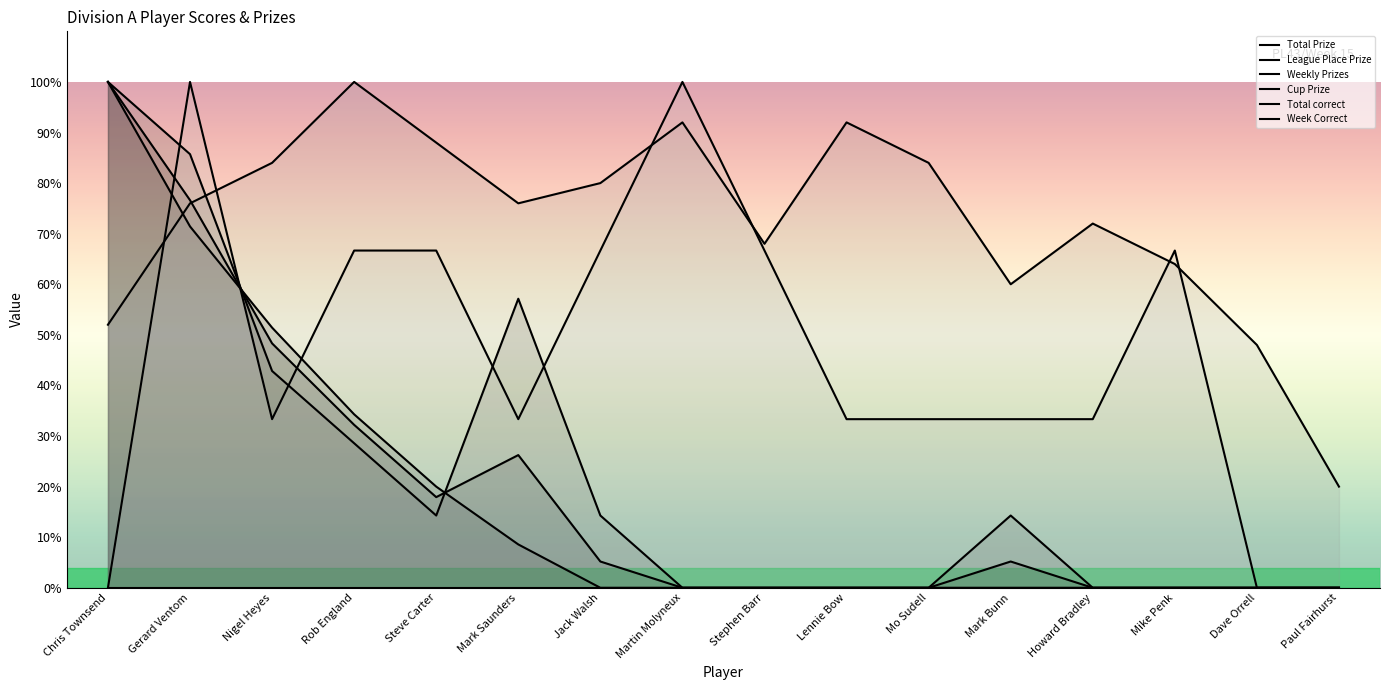

At how many categories does at least one series exceed 4?

16